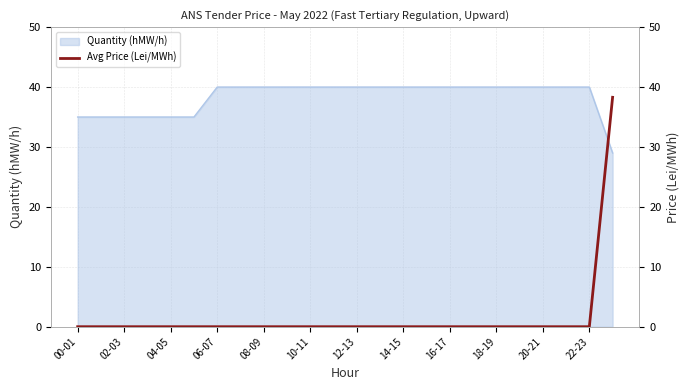

What is the difference between the maximum and minimum values?

38.3